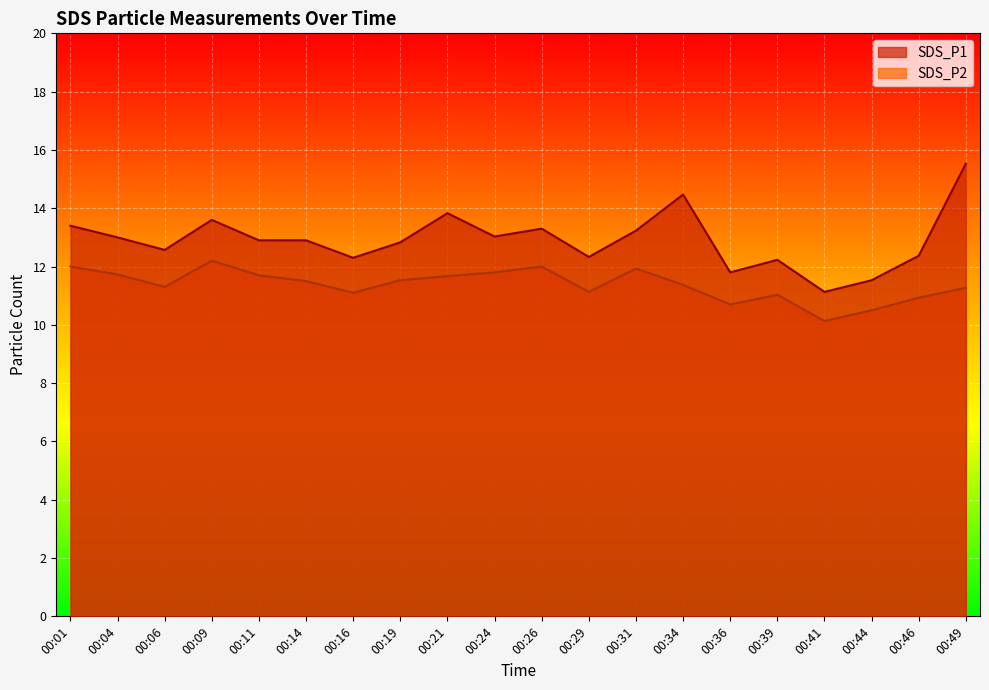

Rank the series by their average value, from lowest to highest.

SDS_P2, SDS_P1